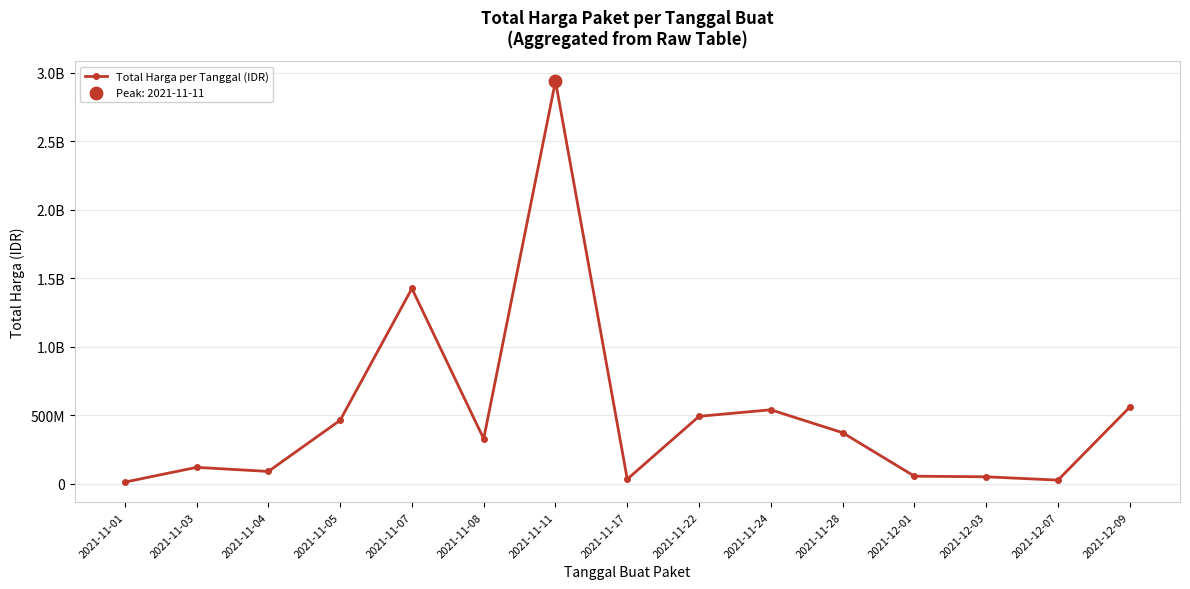

Between 2021-12-01 and 2021-11-01, which is larger?

2021-12-01